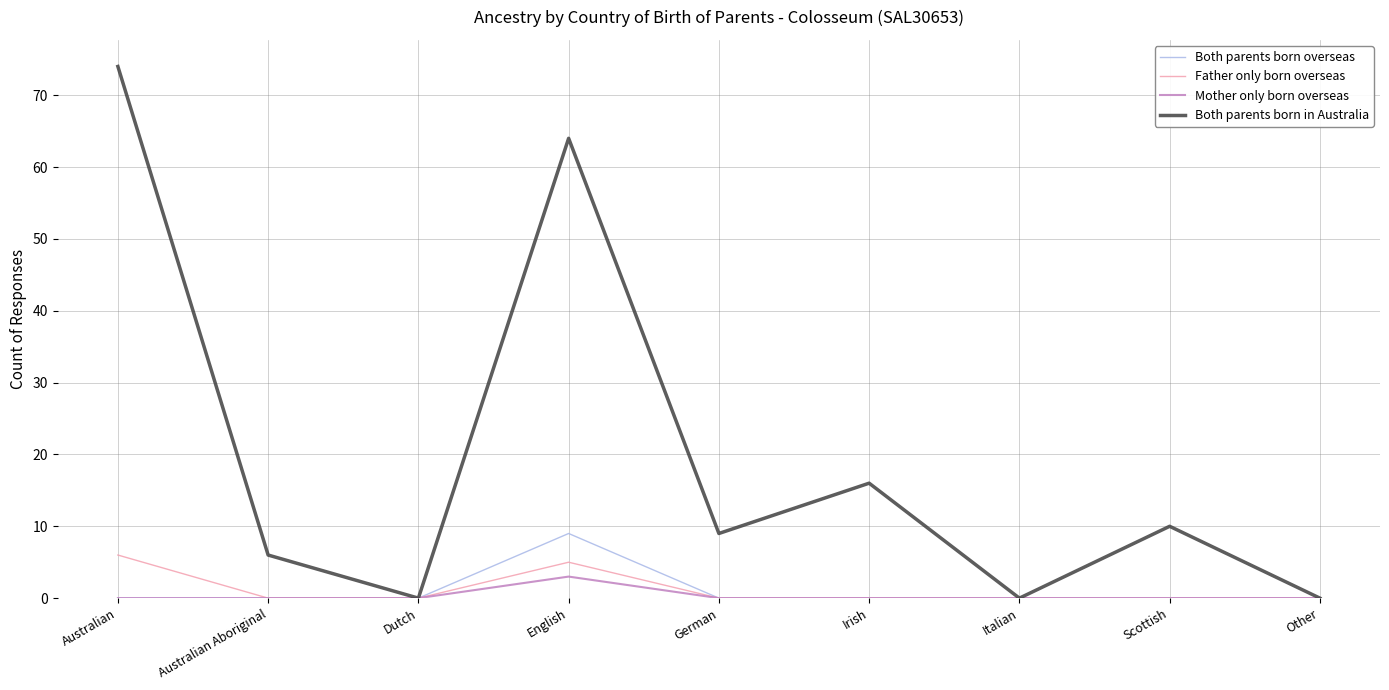

Is it true that Both parents born overseas equals 0 at Australian Aboriginal?

True